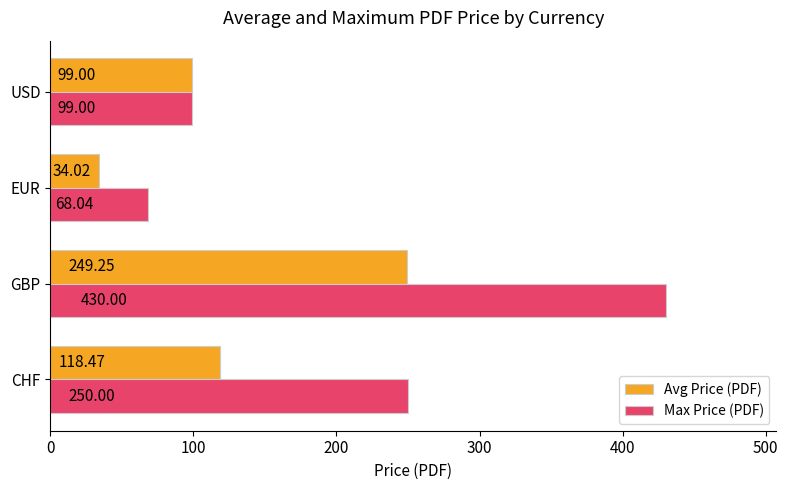

How many data points in Avg Price (PDF) are above 118?

2